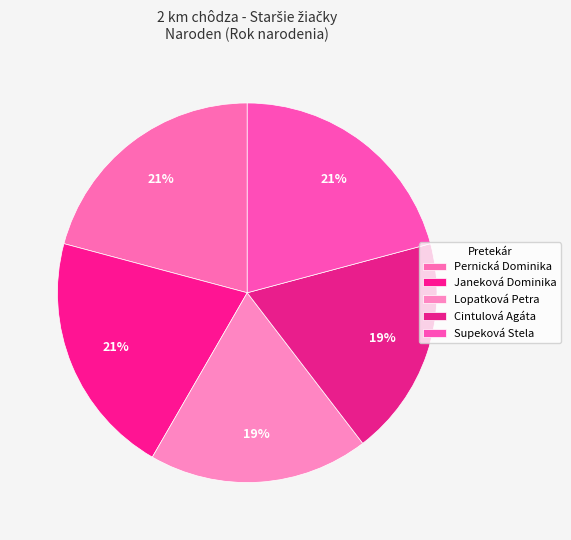

Rank the categories by value from highest to lowest.

Pernická Dominika, Janeková Dominika, Supeková Stela, Lopatková Petra, Cintulová Agáta